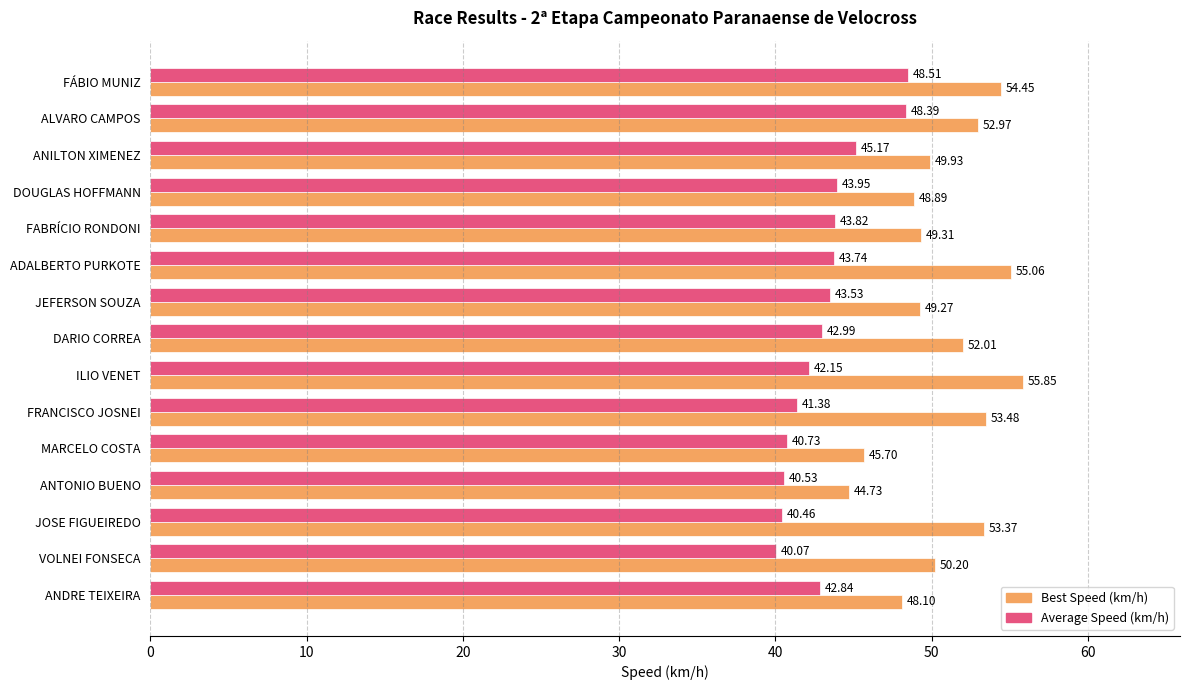

At which label is Best Speed (km/h) closest to 50?

ANILTON XIMENEZ